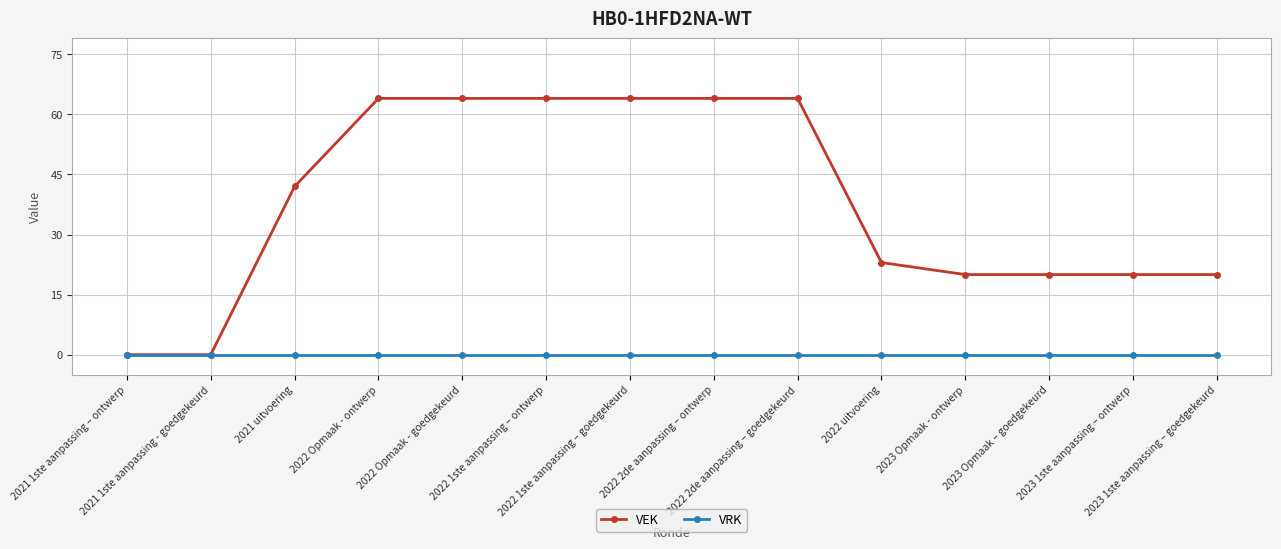

At how many categories does at least one series exceed 21?

8